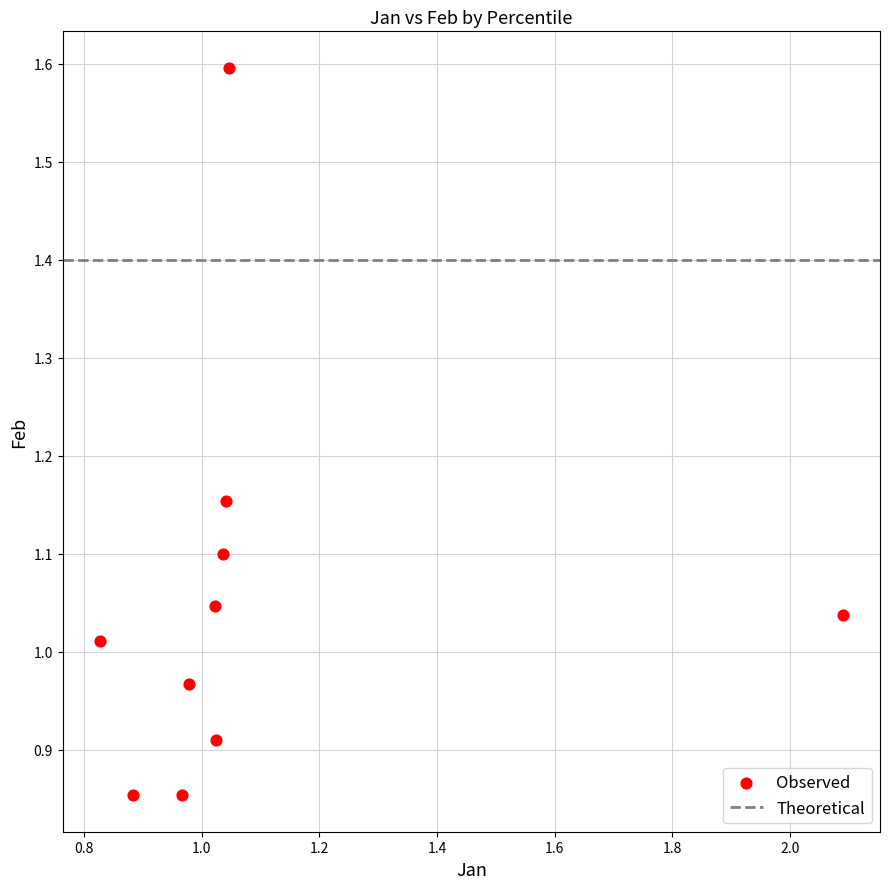

What is the range of Y values (max minus min)?

0.7